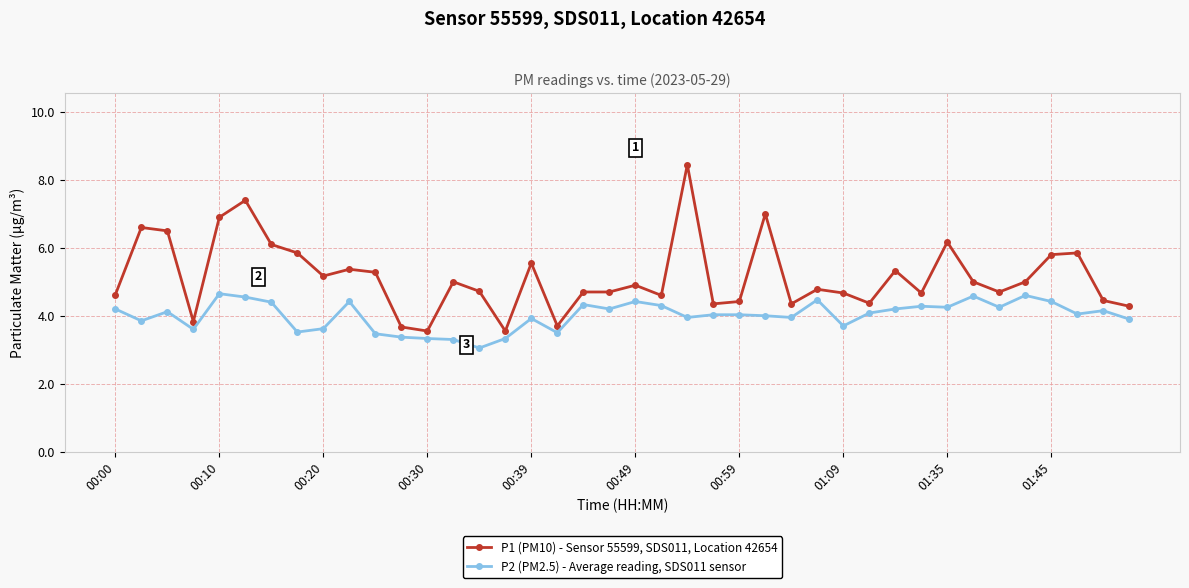

Which series has the largest range (max minus min)?

P1 (PM10) - Sensor 55599, SDS011, Location 42654